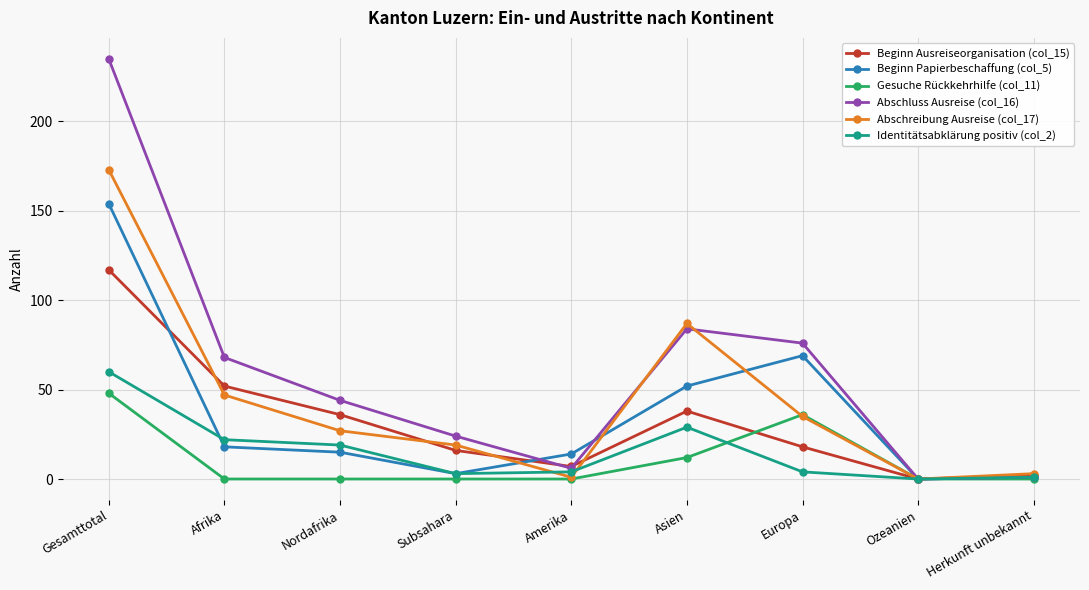

True or false: Abschreibung Ausreise (col_17) has more than 2 points higher than both neighbors.

False